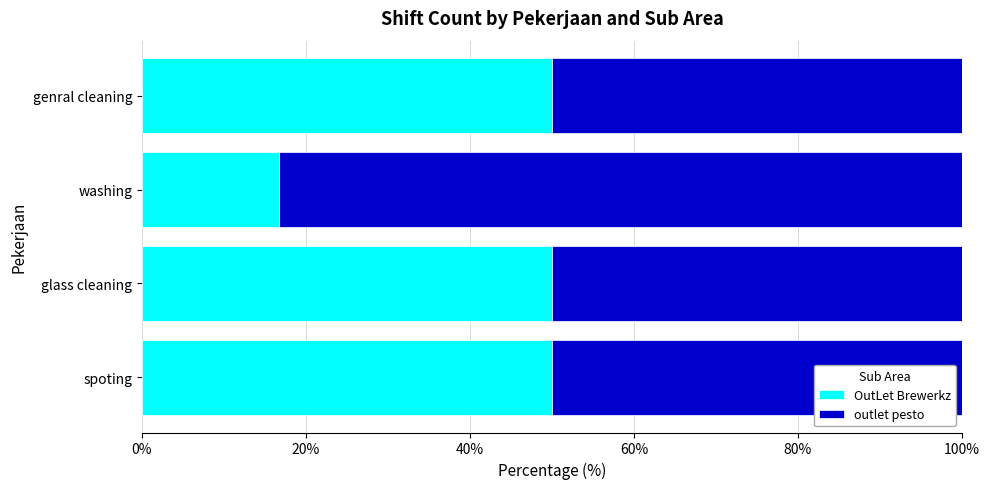

What is the sum of all OutLet Brewerkz values?

166.7